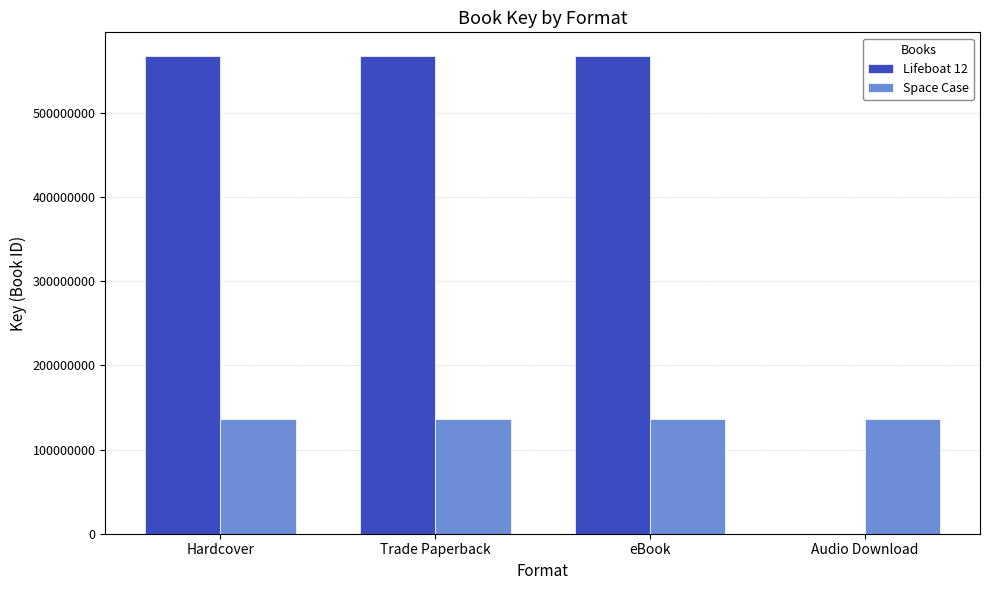

What are all the series names shown in the legend?

Lifeboat 12, Space Case